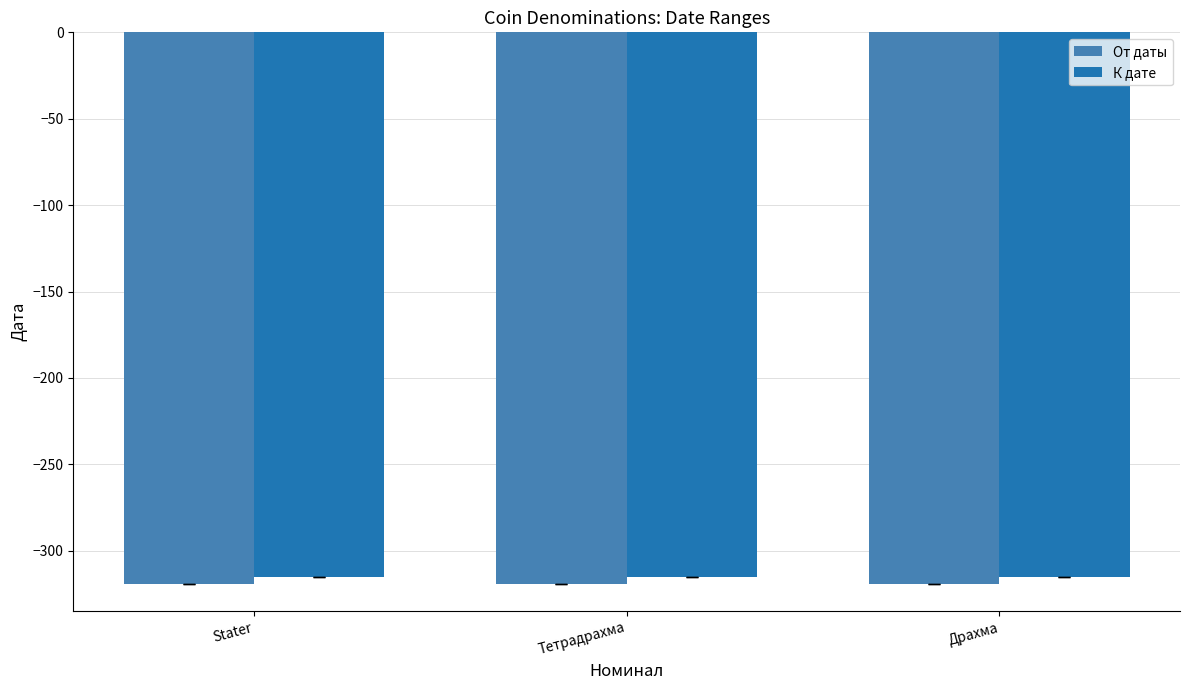

What is the label of the 1st bar from the left?

Stater